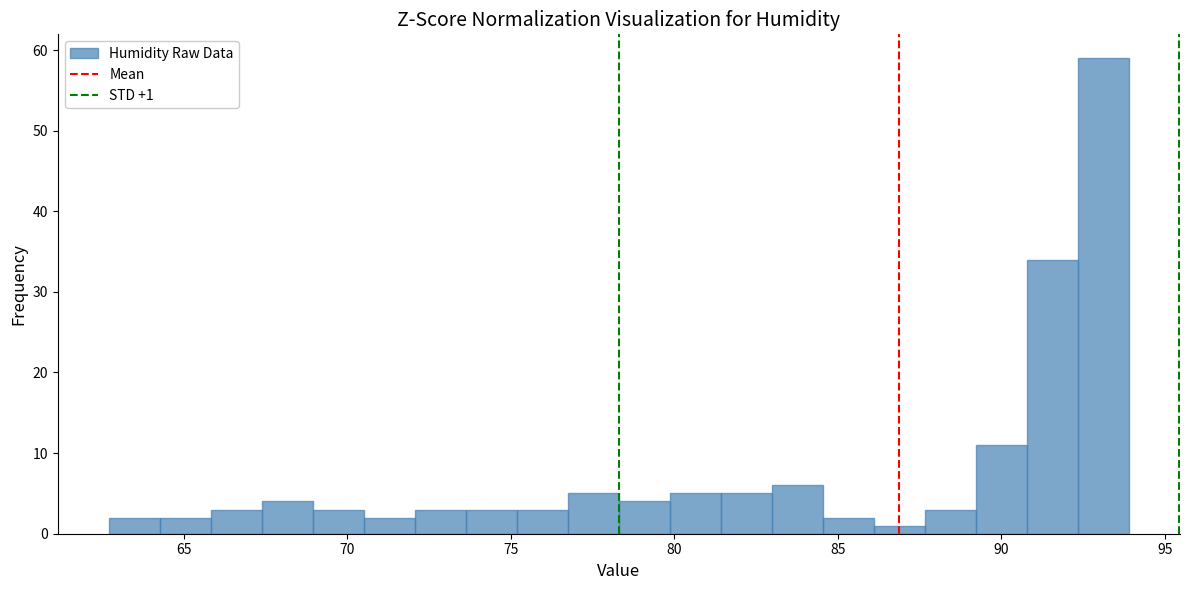

Around what value on the x-axis is the tallest bar? Give the approximate position of its centre, as read against the axis.

93.0